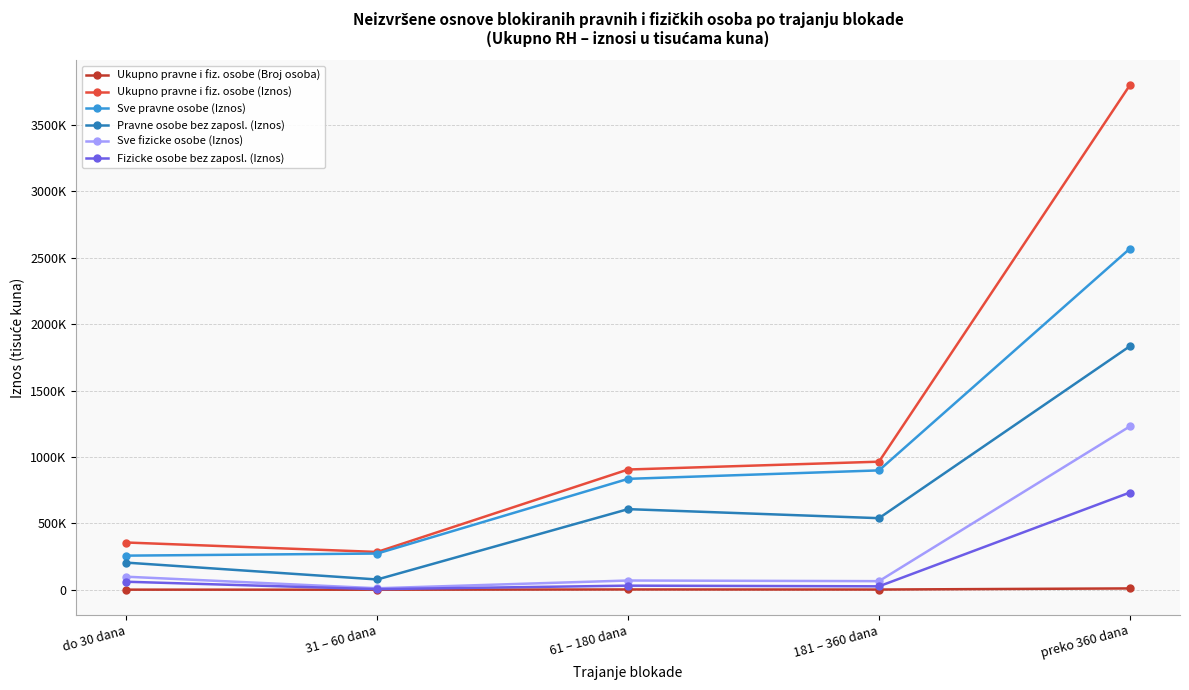

Rank the series at 181 – 360 dana from highest to lowest value.

Ukupno pravne i fiz. osobe (Iznos), Sve pravne osobe (Iznos), Pravne osobe bez zaposl. (Iznos), Sve fizicke osobe (Iznos), Fizicke osobe bez zaposl. (Iznos), Ukupno pravne i fiz. osobe (Broj osoba)